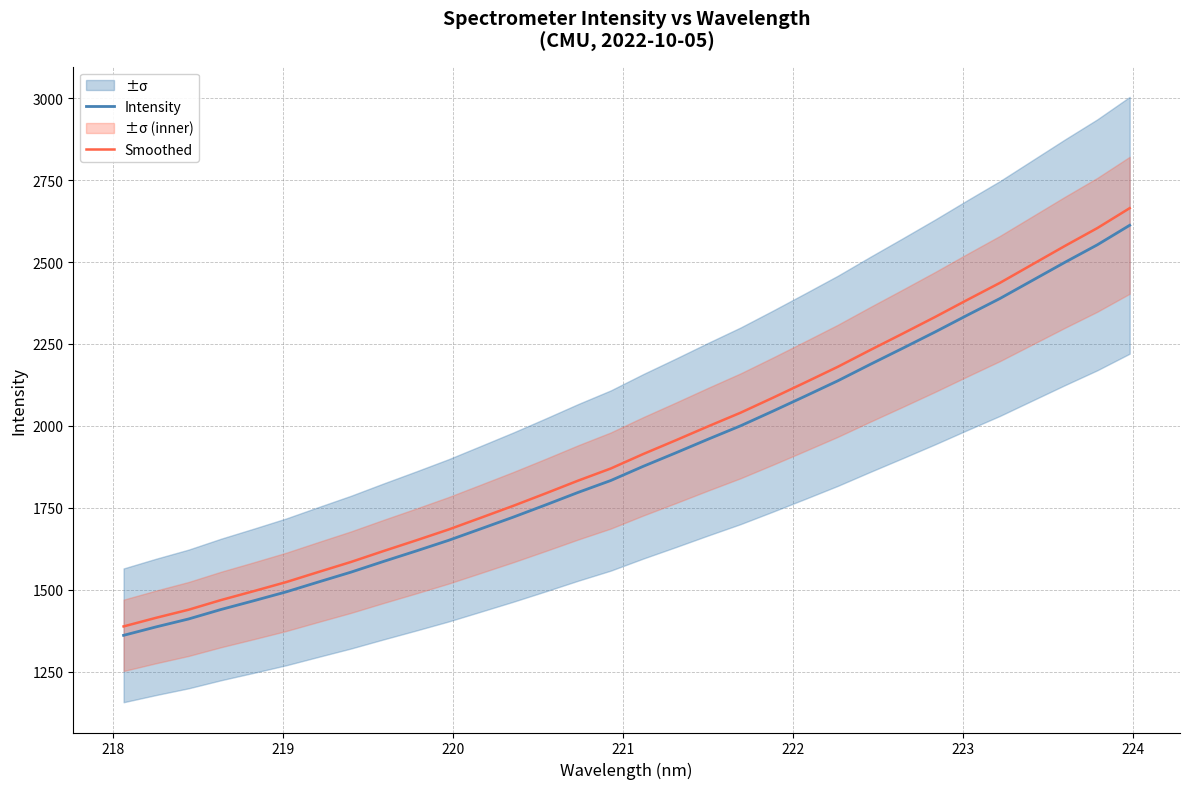

What is the maximum value for Intensity?

2612.2